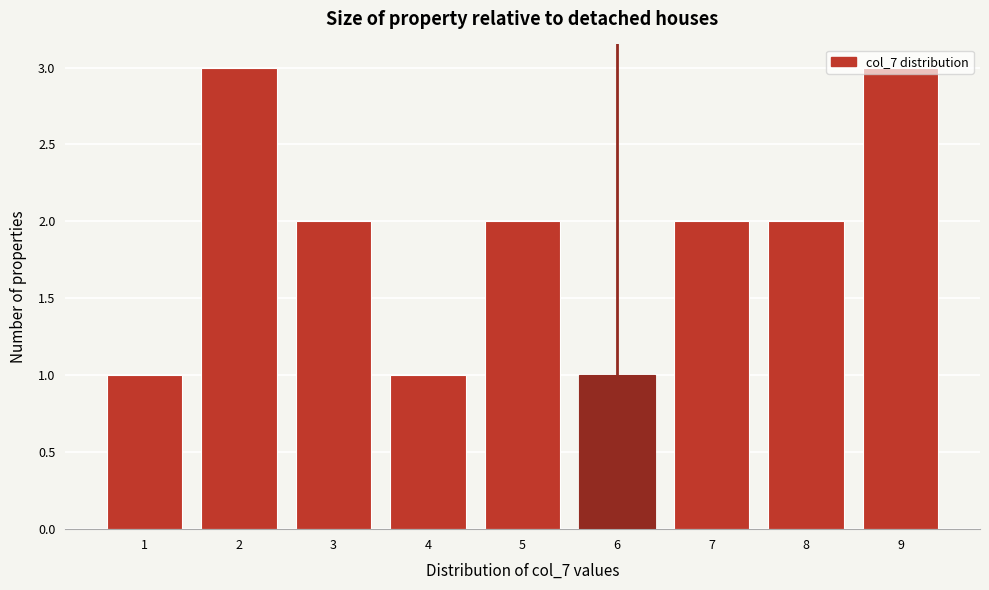

What is the sum of the values at 7 and 8?

4